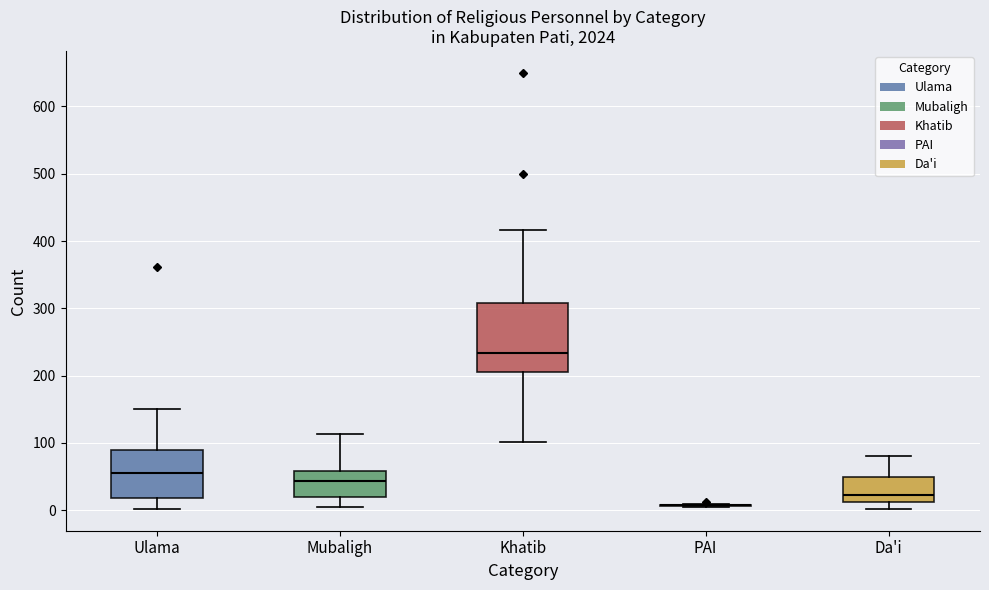

Reading left to right, read every box against the y-axis: the position of its median line, the range the box covers, and the ends of its whiskers. The values are not printed on the chart, so give them approximately, as read against the axis.

Ulama: median 60, box 20 to 90, whiskers 0 to 150
Mubaligh: median 40, box 20 to 60, whiskers 10 to 110
Khatib: median 230, box 210 to 310, whiskers 100 to 420
PAI: box collapsed to a line at 10, whiskers 10 to 10
Da'i: median 20, box 10 to 50, whiskers 0 to 80